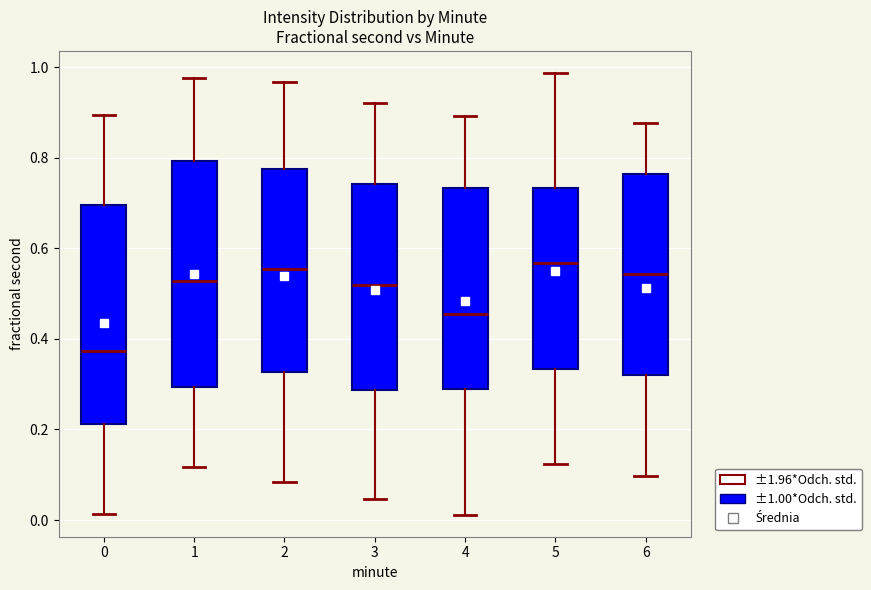

Reading left to right, transcribe this box plot: for each box, give where its median line is, the range the box spans, and where its two whiskers end, as read against the y-axis. The values are not printed on the chart, so give them approximately, as read against the axis.

0: median 0.38, box 0.22 to 0.70, whiskers 0.02 to 0.90
1: median 0.52, box 0.30 to 0.80, whiskers 0.12 to 0.98
2: median 0.56, box 0.32 to 0.78, whiskers 0.08 to 0.96
3: median 0.52, box 0.28 to 0.74, whiskers 0.04 to 0.92
4: median 0.46, box 0.28 to 0.74, whiskers 0.02 to 0.90
5: median 0.56, box 0.34 to 0.74, whiskers 0.12 to 0.98
6: median 0.54, box 0.32 to 0.76, whiskers 0.10 to 0.88